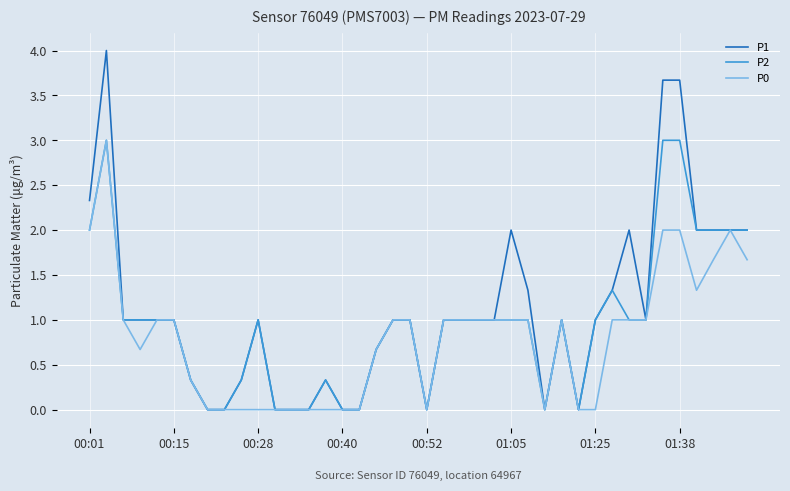

Rank the series by their average value, from lowest to highest.

P0, P2, P1